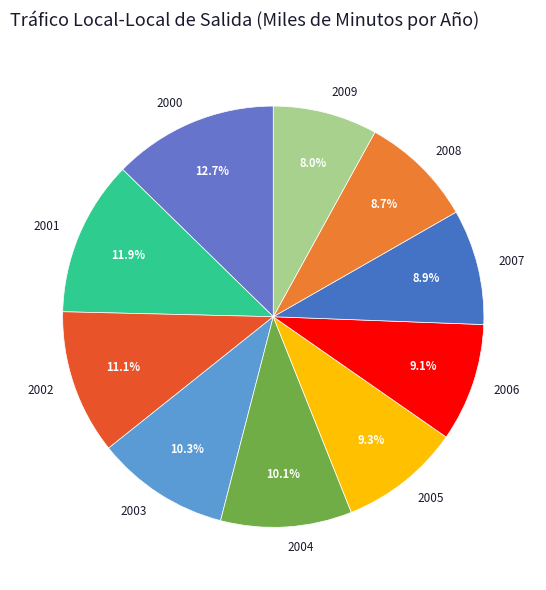

Is the sum of 2004 and 2005 greater than half?

No